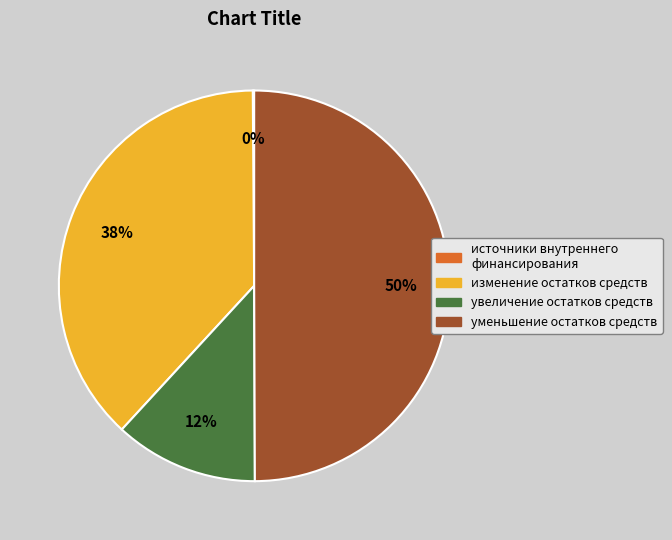

To the nearest percent, what is the difference between the largest and smallest slice percentages?

50%